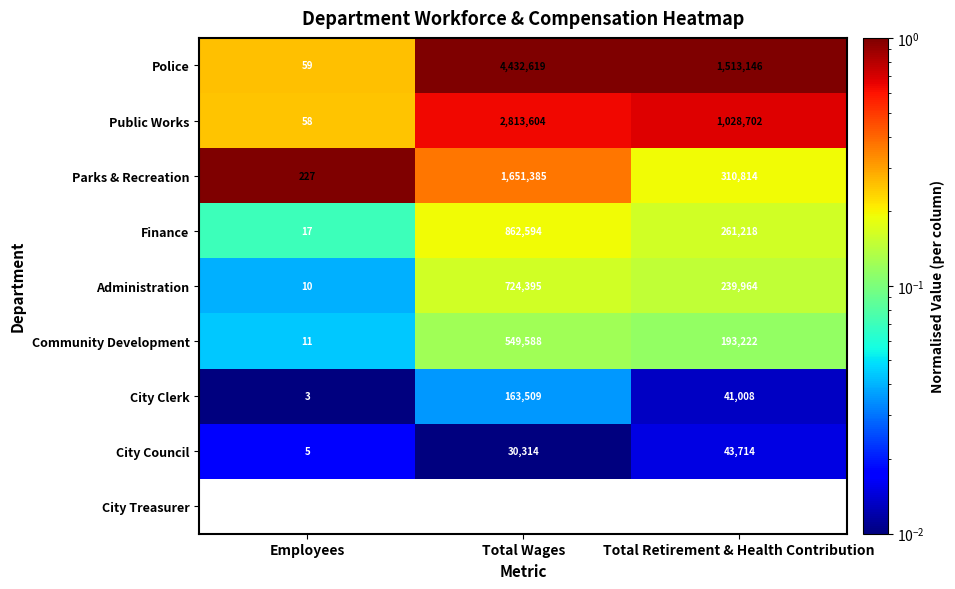

What is the difference between the second highest and minimum values in the Parks & Recreation series?

310587